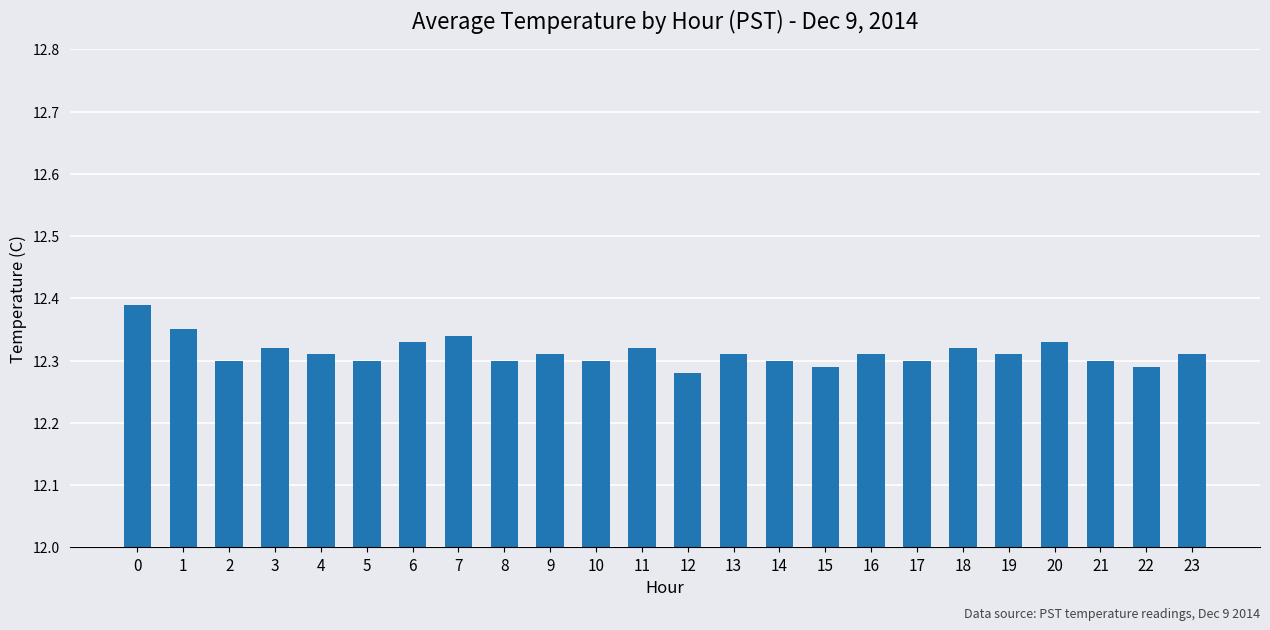

The value at 6 is 5.4. True or false?

False